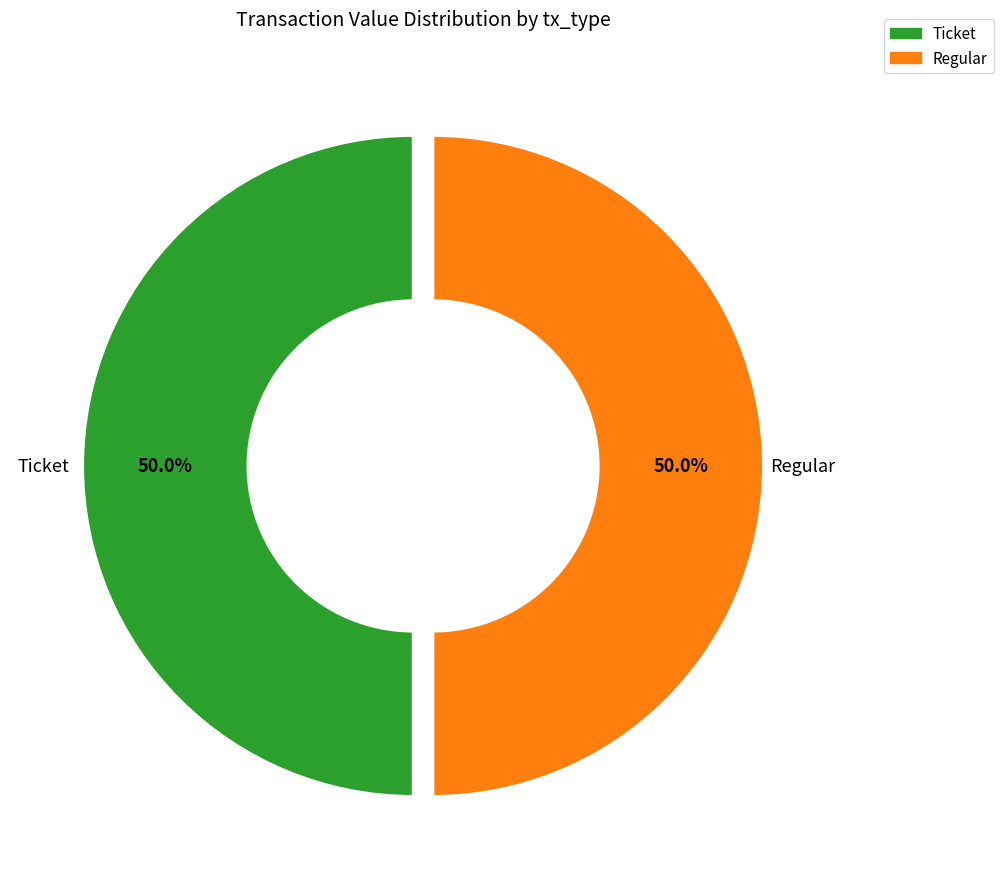

How many segments does this pie chart have?

2